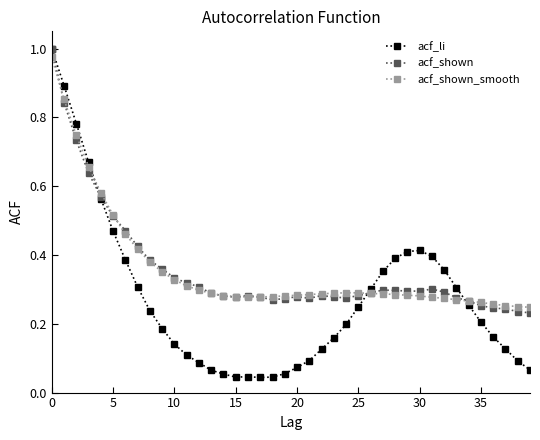

Which series has the widest spread of values?

acf_li